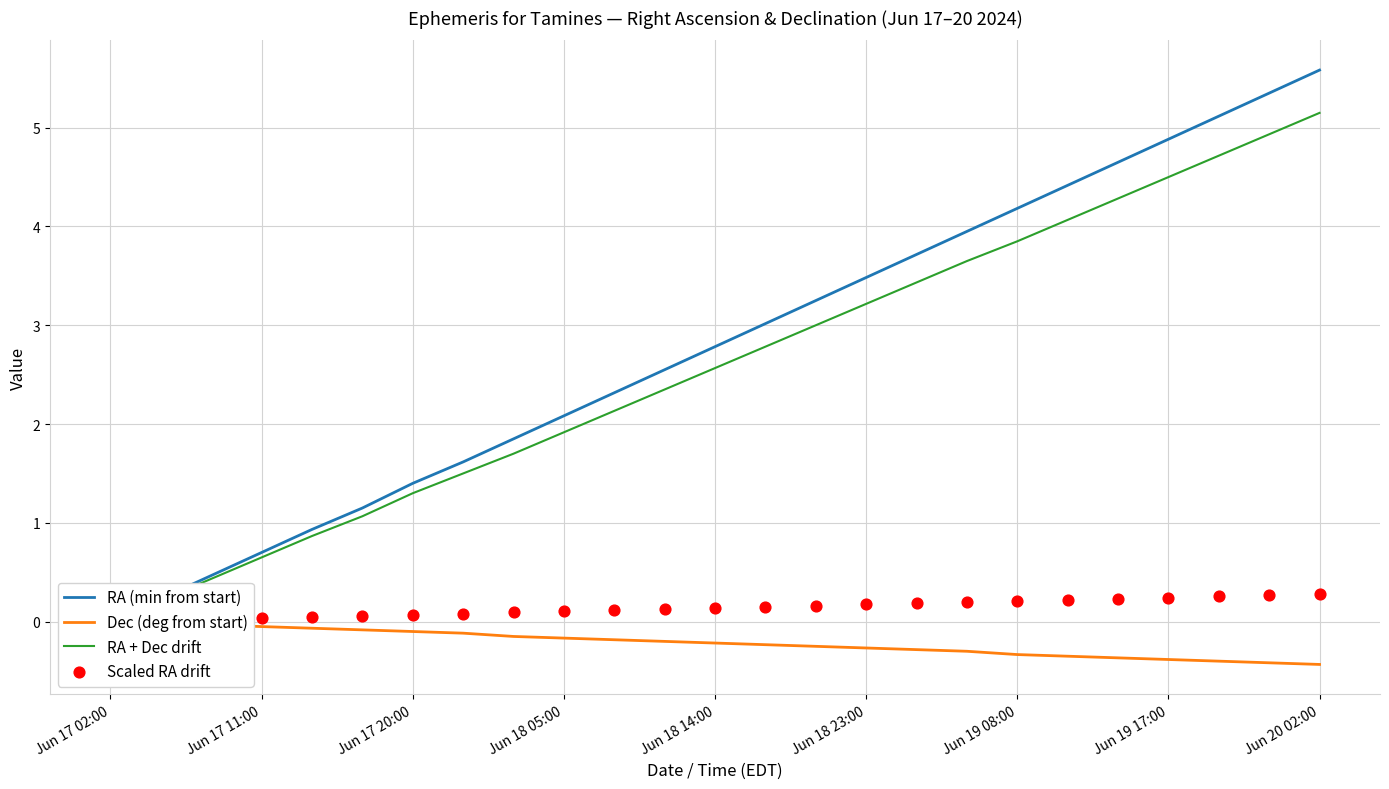

Which series has the largest total across all categories?

RA (min from start)